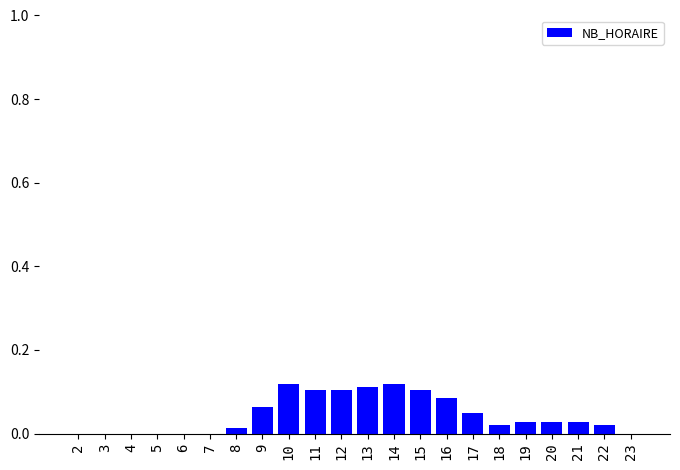

What is the change in value from 7 to 10?

+0.1